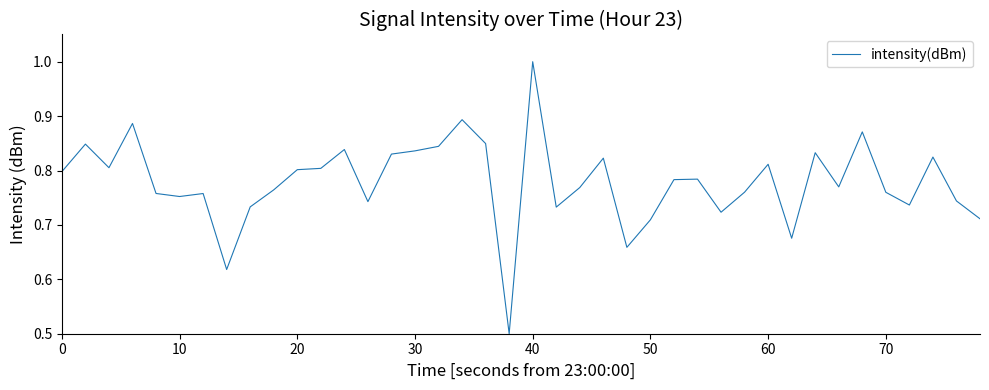

What is the greatest value displayed?

1.0